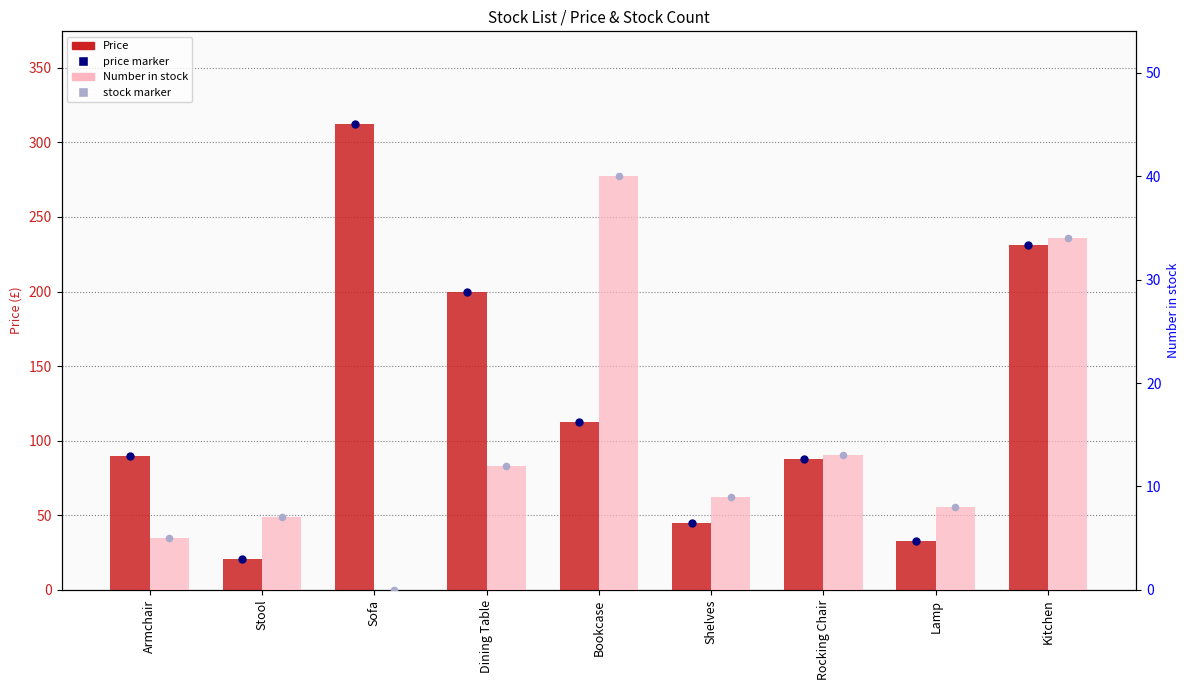

At which category is the sum across all series the highest?

Sofa